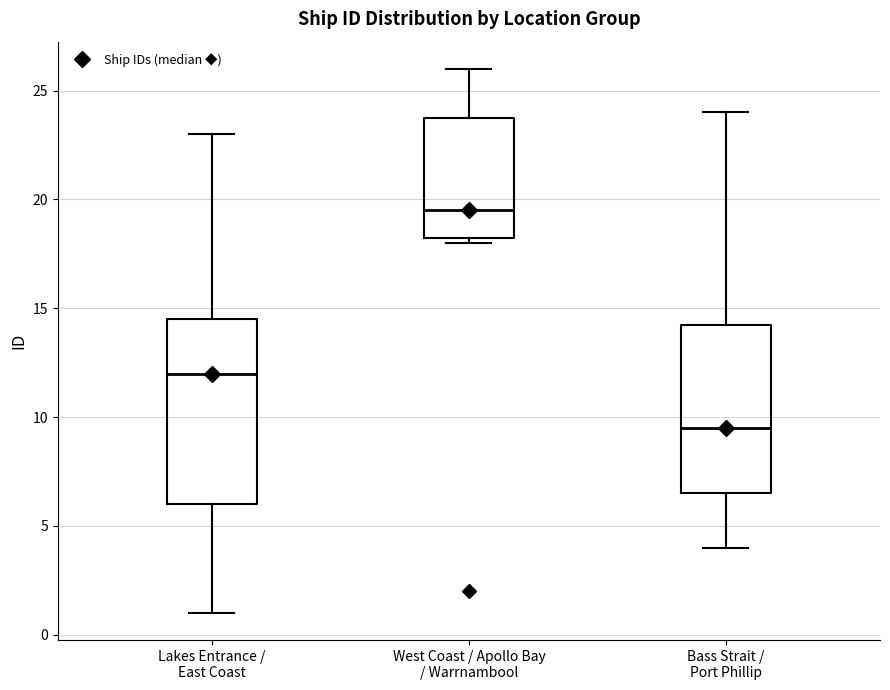

Comparing the boxes themselves (not the whiskers), which one is the tallest?

Lakes Entrance / East Coast